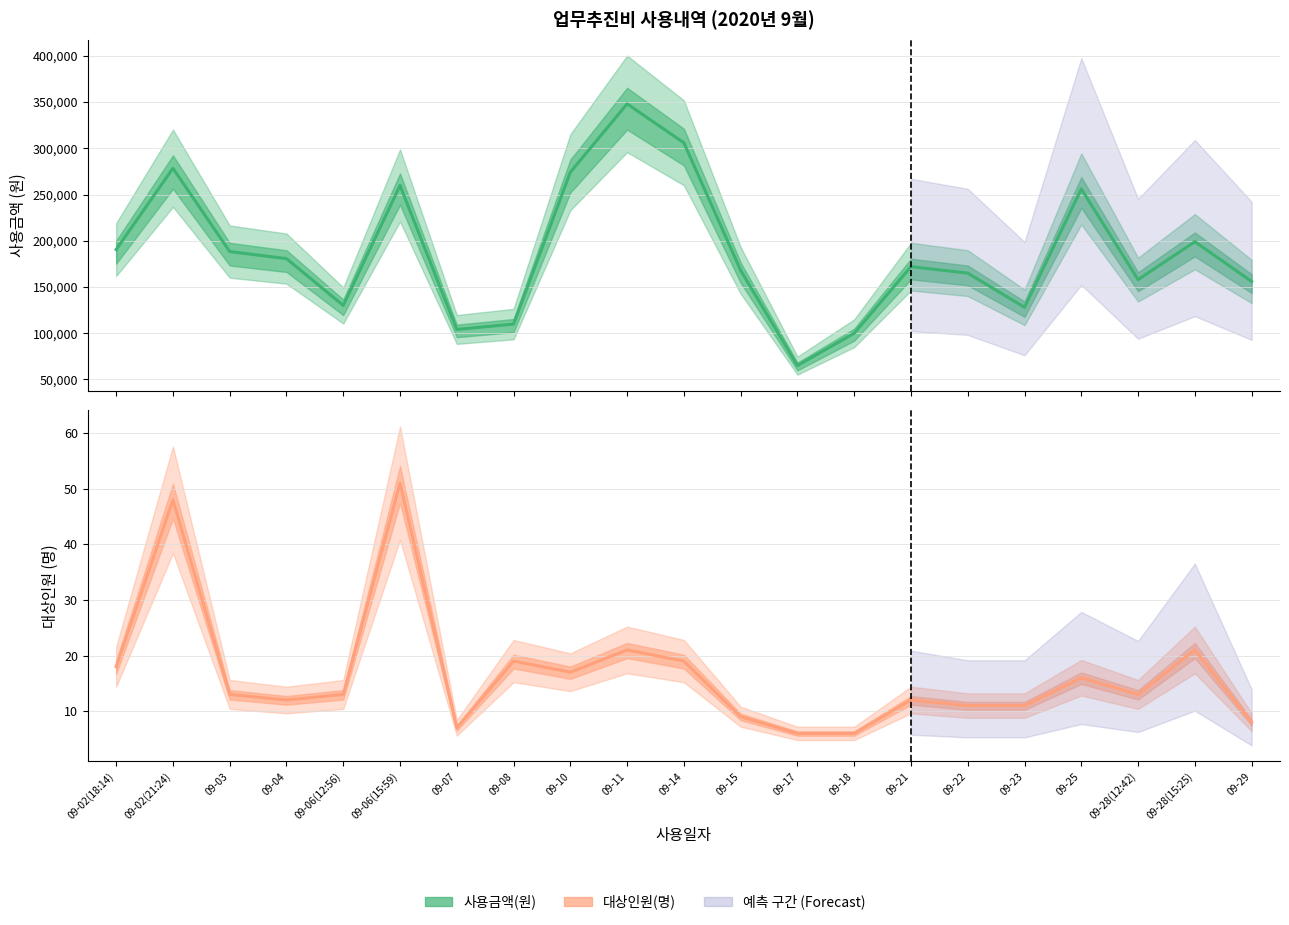

At which label does 사용금액(원) reach its minimum?

09-17